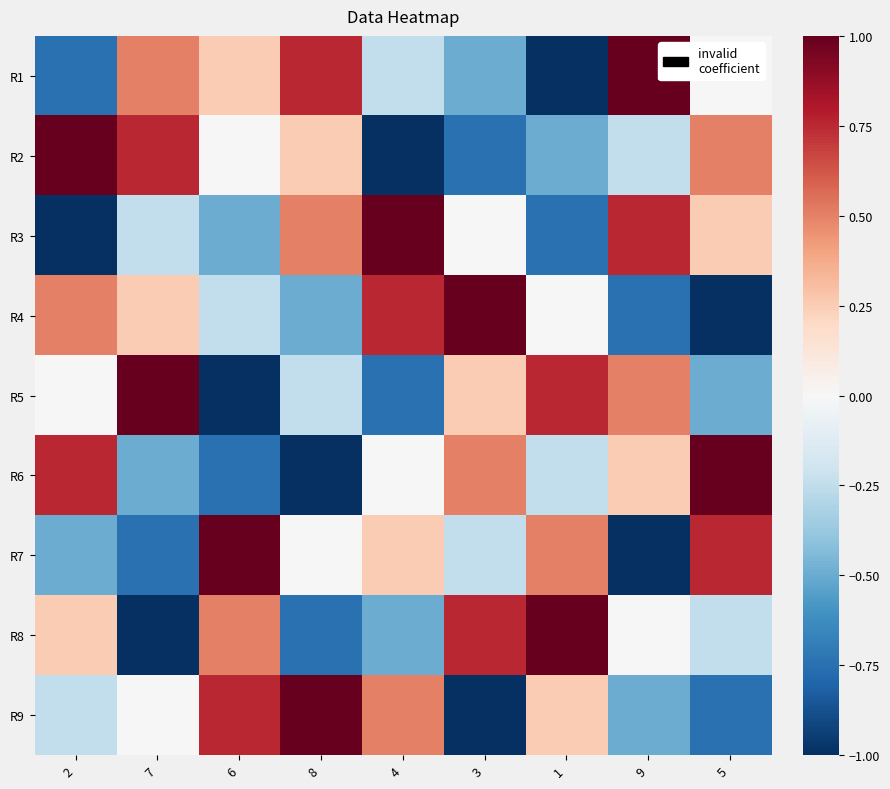

What is the spread (max minus min) of values at 1?

2.0